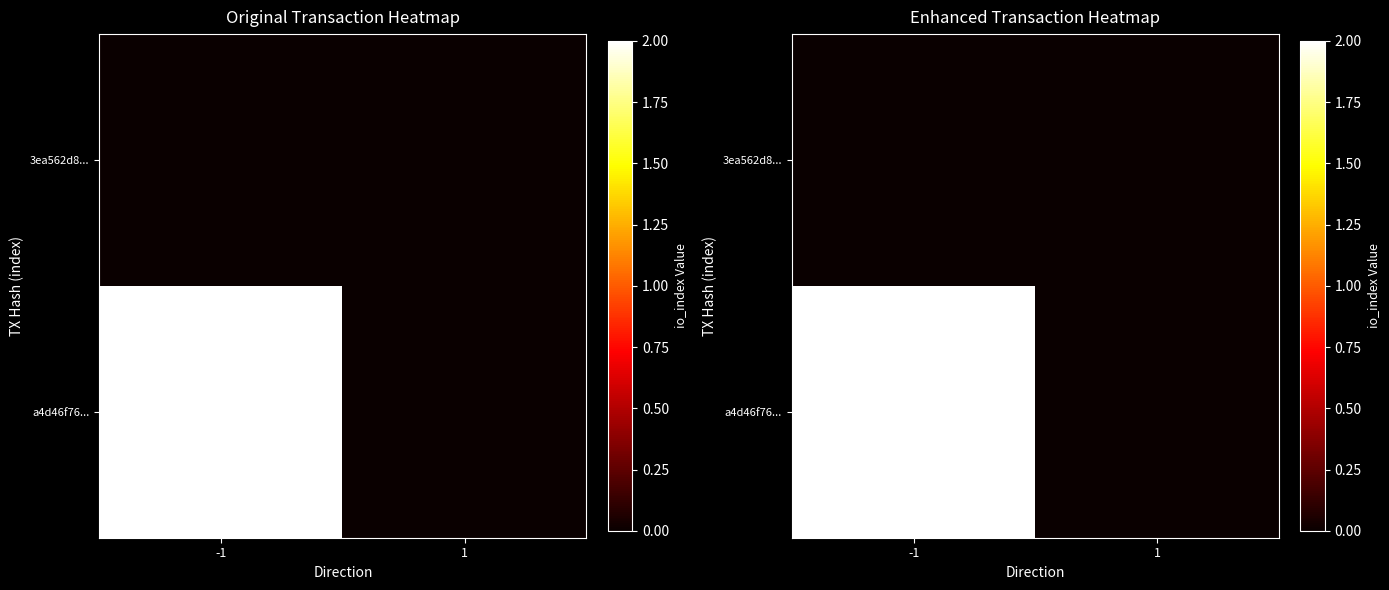

Is it true that a4d46f76... equals 0 at 1?

True